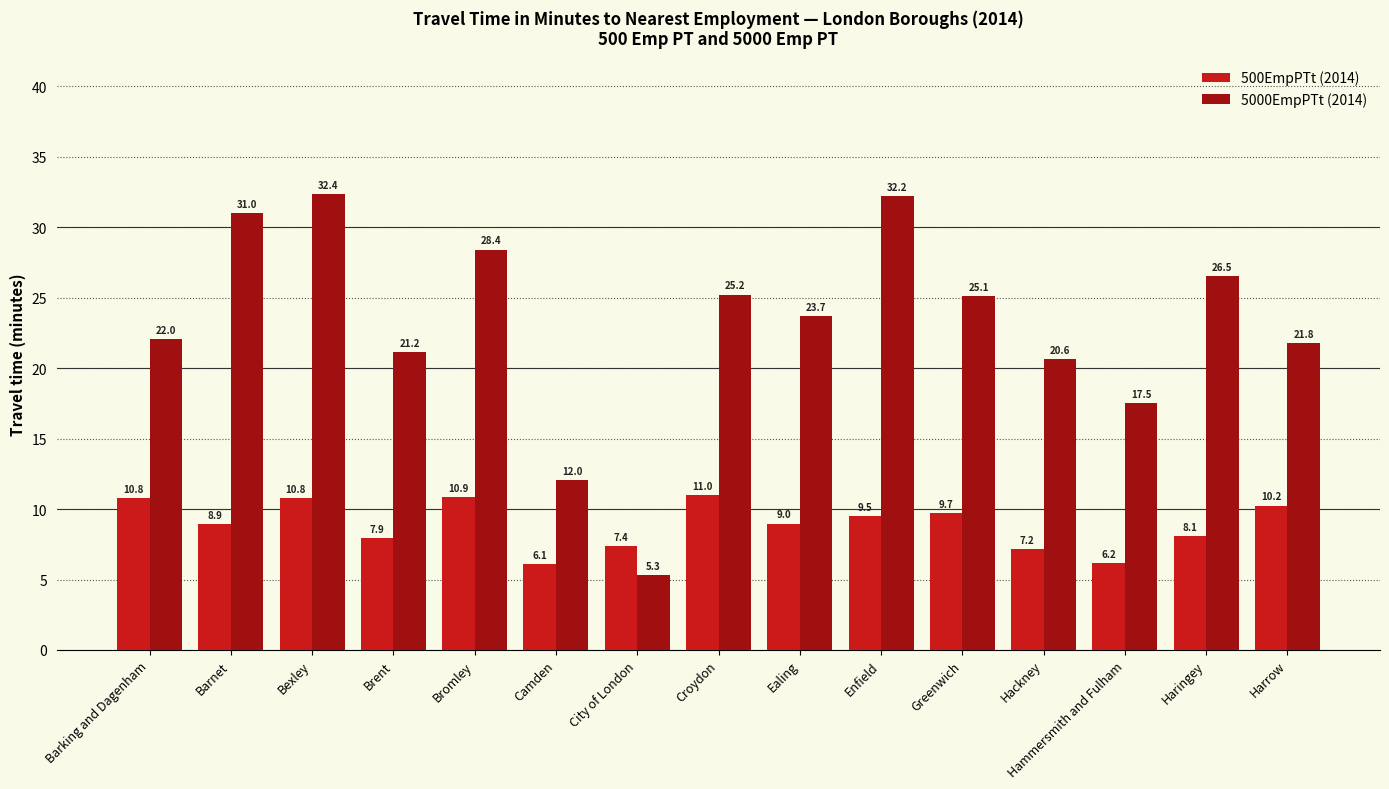

At which category is the sum across all series the highest?

Bexley